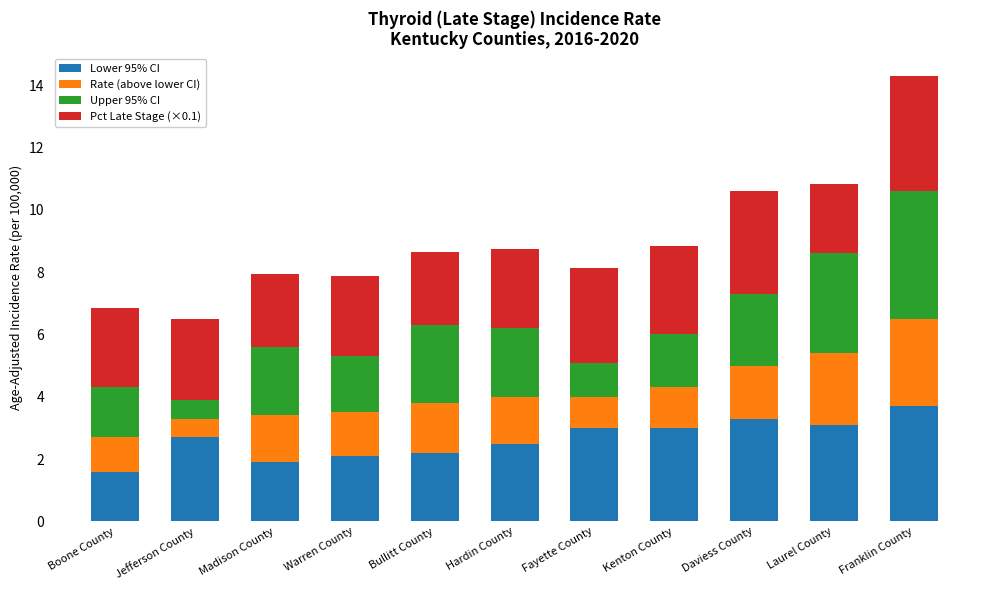

What value does the Lower 95% CI series have at Hardin County?

2.5